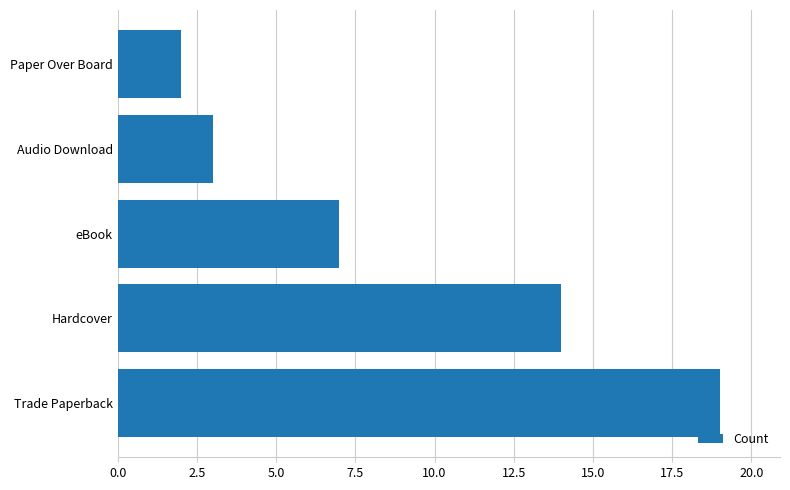

What is the difference between the second highest and minimum values?

12